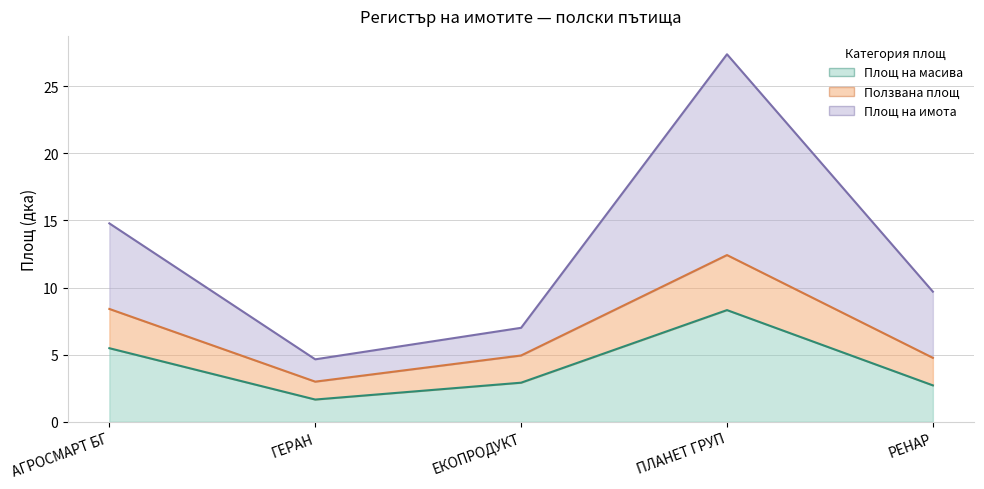

Reading left to right, transcribe all the data shown in this chart.

Площ на масива: 5.5	1.7	2.9	8.3	2.7
Ползвана площ: 8.4	3.0	4.9	12.4	4.8
Площ на имота: 14.8	4.6	7.0	27.4	9.7